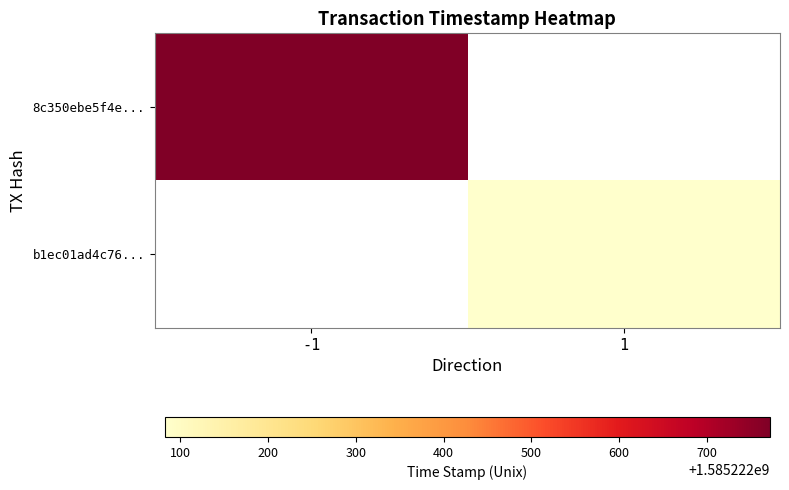

The 8c350ebe5f4e3fb447a2f6071e234046ca8bf5f series shows 2483752087 at time_stamp. True or false?

False